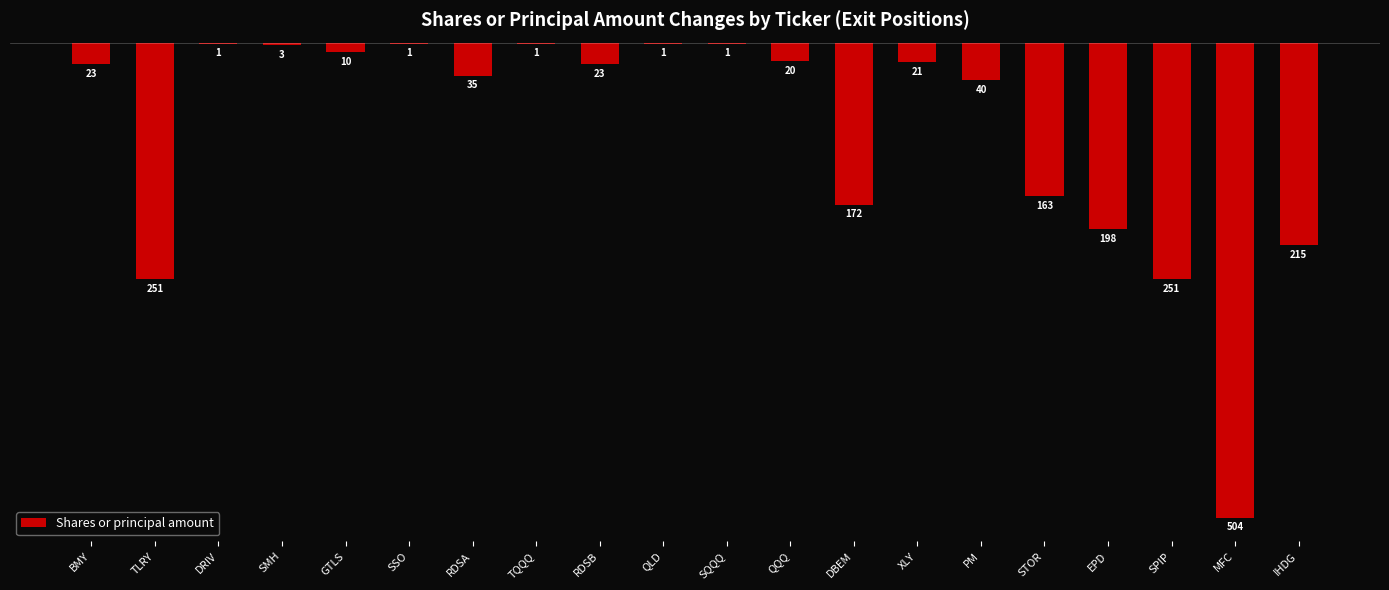

Rank the categories by value from highest to lowest.

DRIV, SSO, TQQQ, QLD, SQQQ, SMH, GTLS, QQQ, XLY, BMY, RDSB, RDSA, PM, STOR, DBEM, EPD, IHDG, TLRY, SPIP, MFC